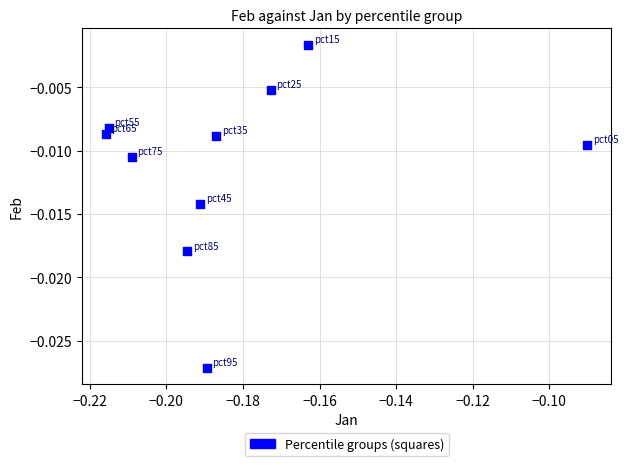

Count the number of points in this scatter plot.

10